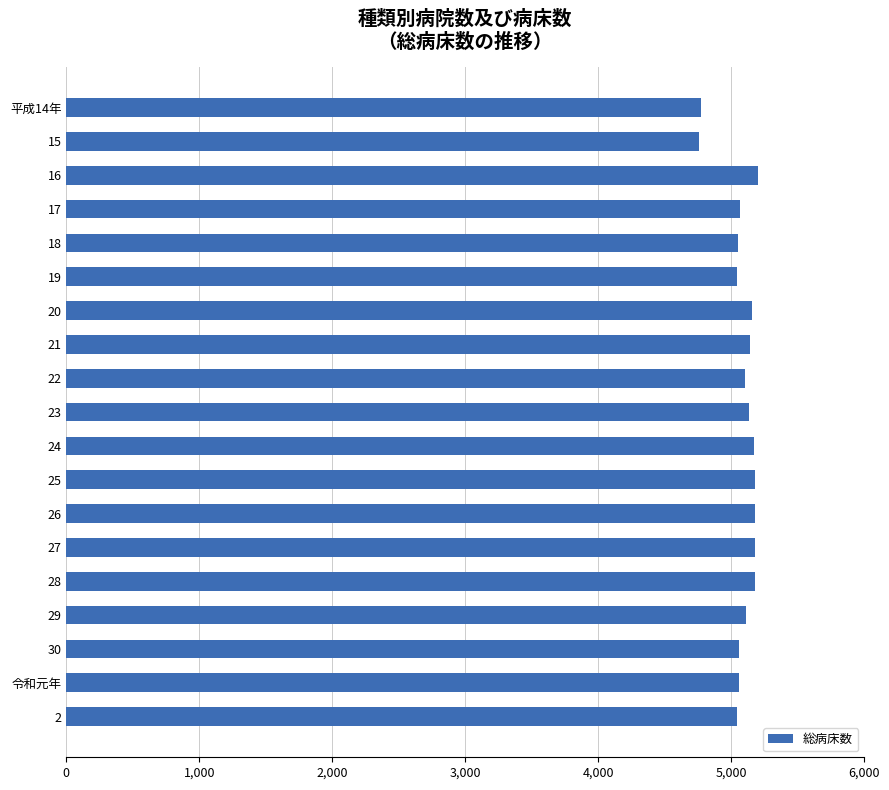

What is the difference between the maximum and second lowest values?

426